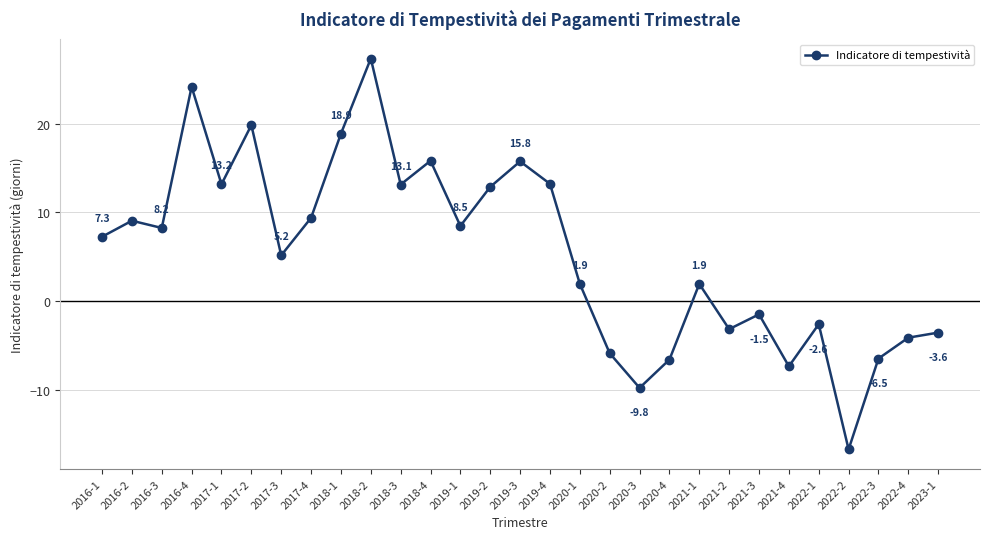

What is the label of the 17th point from the right?

2019-1